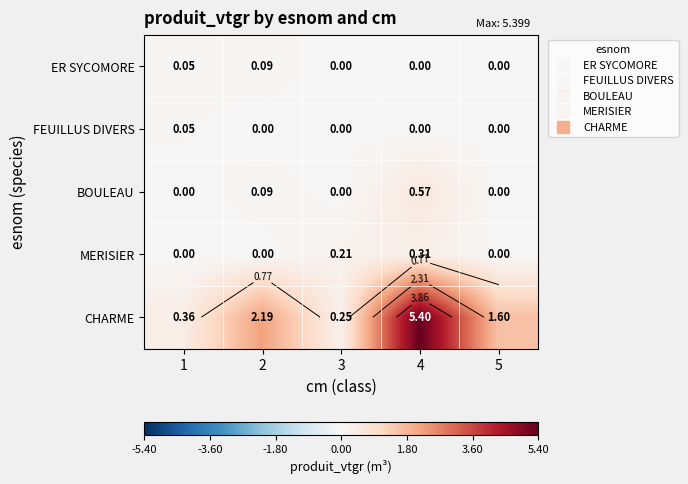

List the series in order of their peak value, highest first.

CHARME, BOULEAU, MERISIER, ER SYCOMORE, FEUILLUS DIVERS